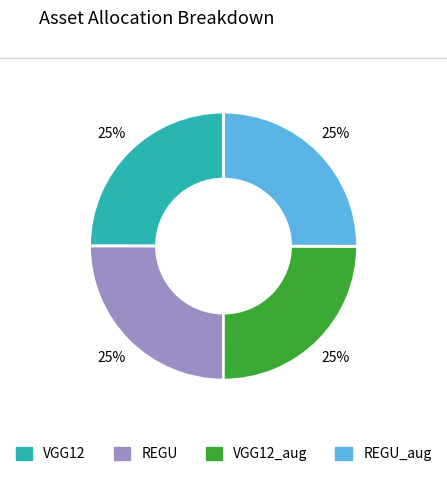

To the nearest percent, what is the average slice percentage?

25%